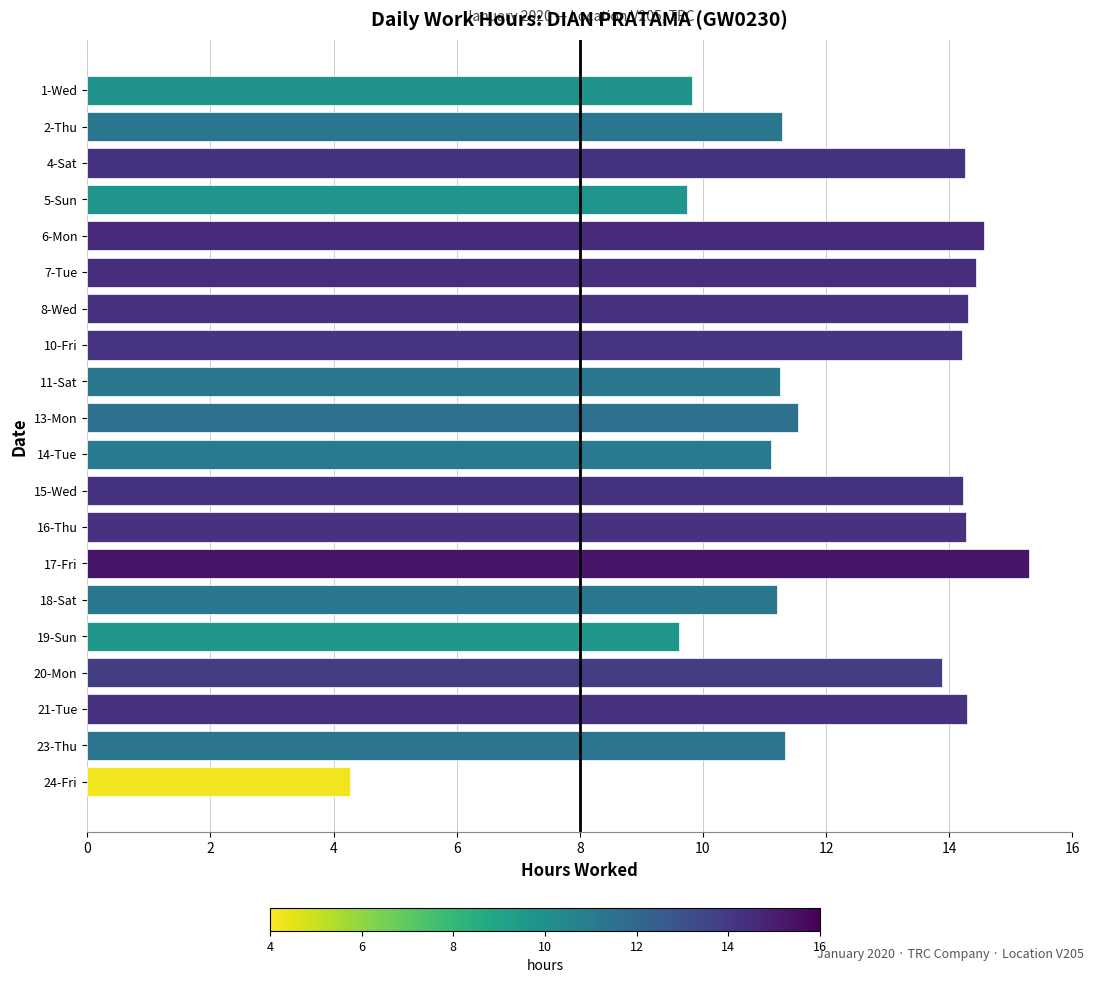

Between 15-Wed and 13-Mon, which is larger?

15-Wed